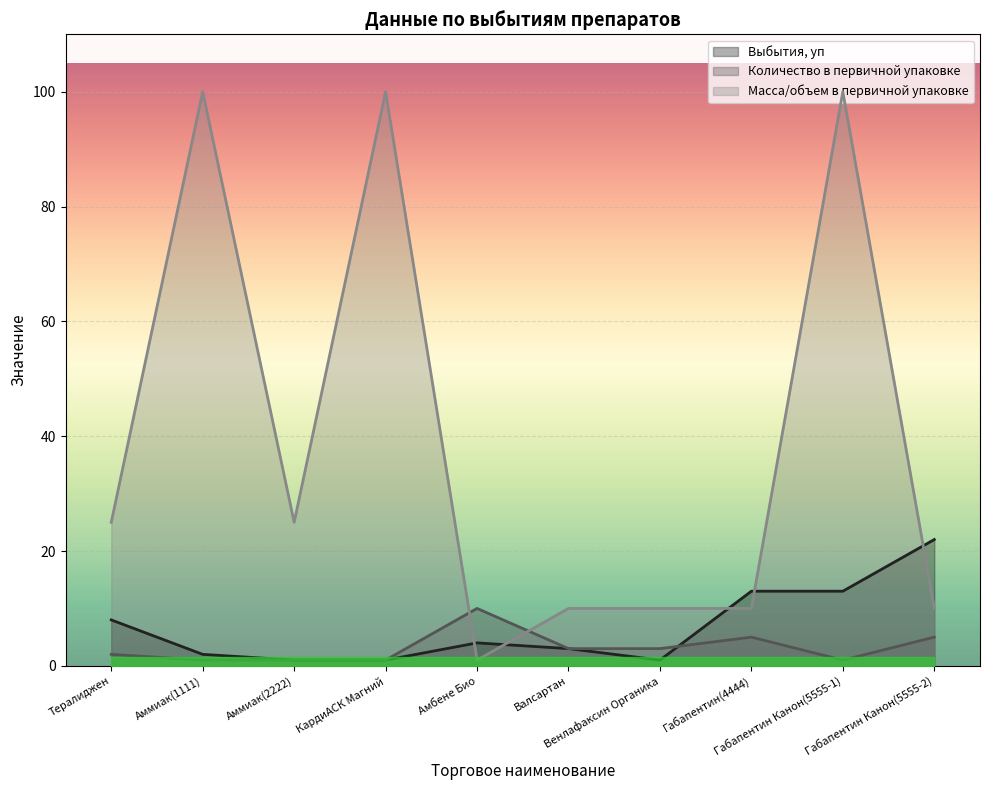

True or false: Масса/объем в первичной упаковке has more than 0 points higher than both neighbors.

True